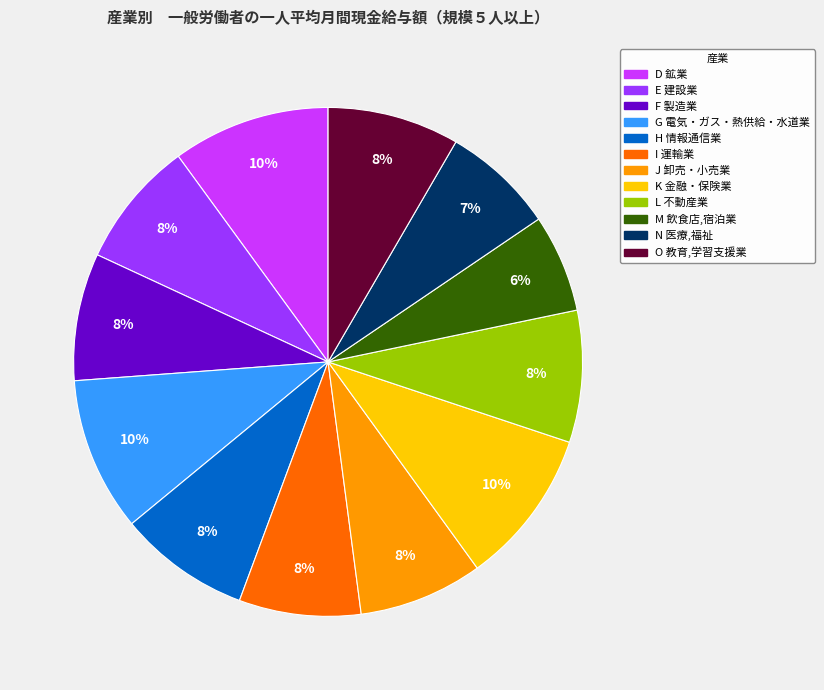

To the nearest percent, what is the average slice percentage?

8%